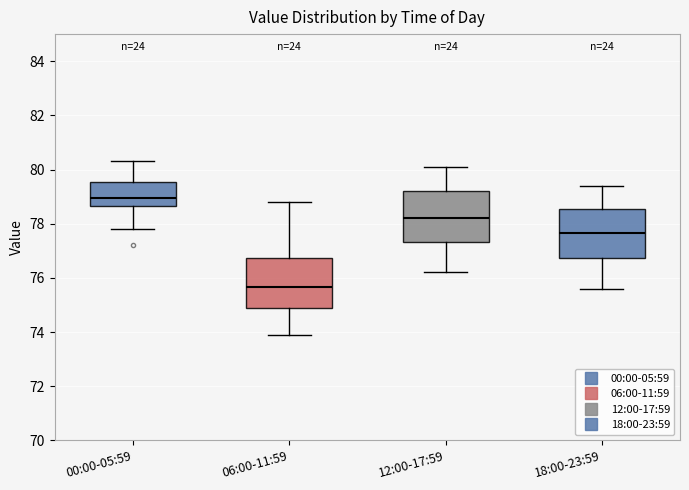

Reading left to right, transcribe this box plot: for each box, give where its median line is, the range the box spans, and where its two whiskers end, as read against the y-axis. The values are not printed on the chart, so give them approximately, as read against the axis.

00:00-05:59: median 79.0, box 78.6 to 79.6, whiskers 77.8 to 80.4
06:00-11:59: median 75.6, box 74.8 to 76.8, whiskers 74.0 to 78.8
12:00-17:59: median 78.2, box 77.4 to 79.2, whiskers 76.2 to 80.2
18:00-23:59: median 77.6, box 76.8 to 78.6, whiskers 75.6 to 79.4